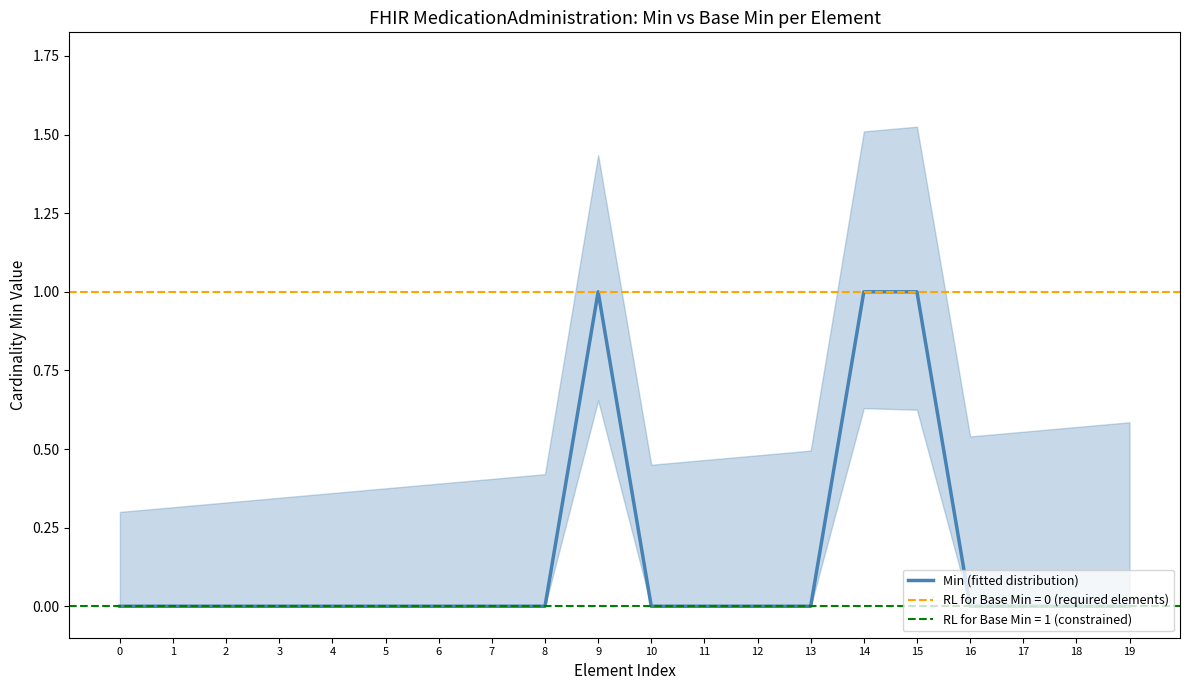

Reading right to left, list all the values displayed in this chart.

0	0	0	0	1	1	0	0	0	0	1	0	0	0	0	0	0	0	0	0